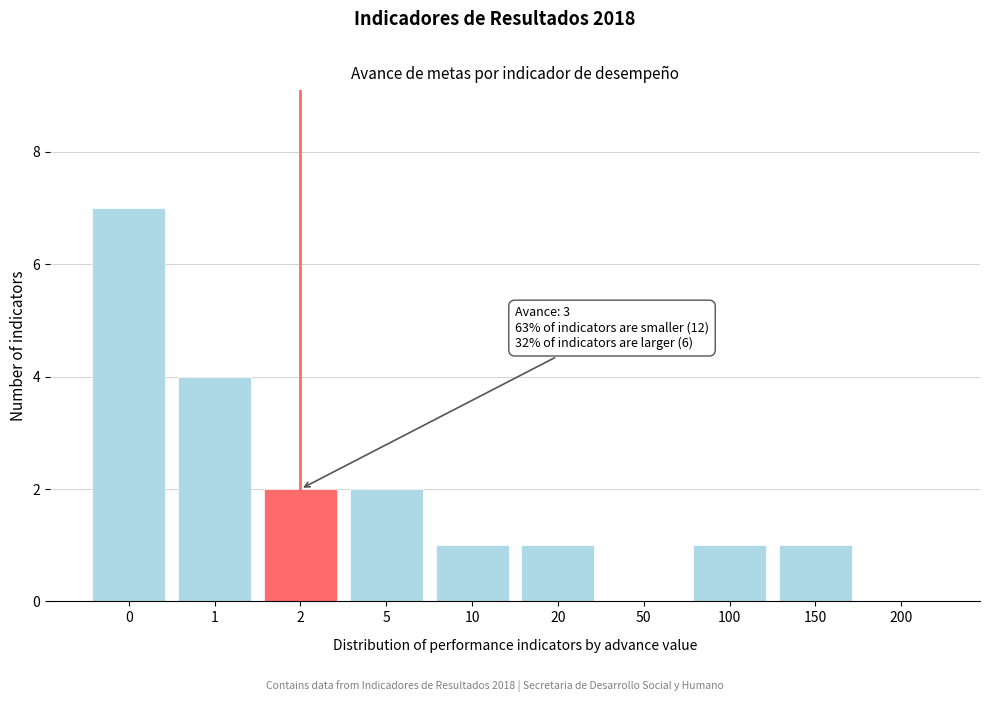

Reading right to left, transcribe all the data shown in this chart.

200=0	150=1	100=1	50=0	20=1	10=1	5=2	2=2	1=4	0=7